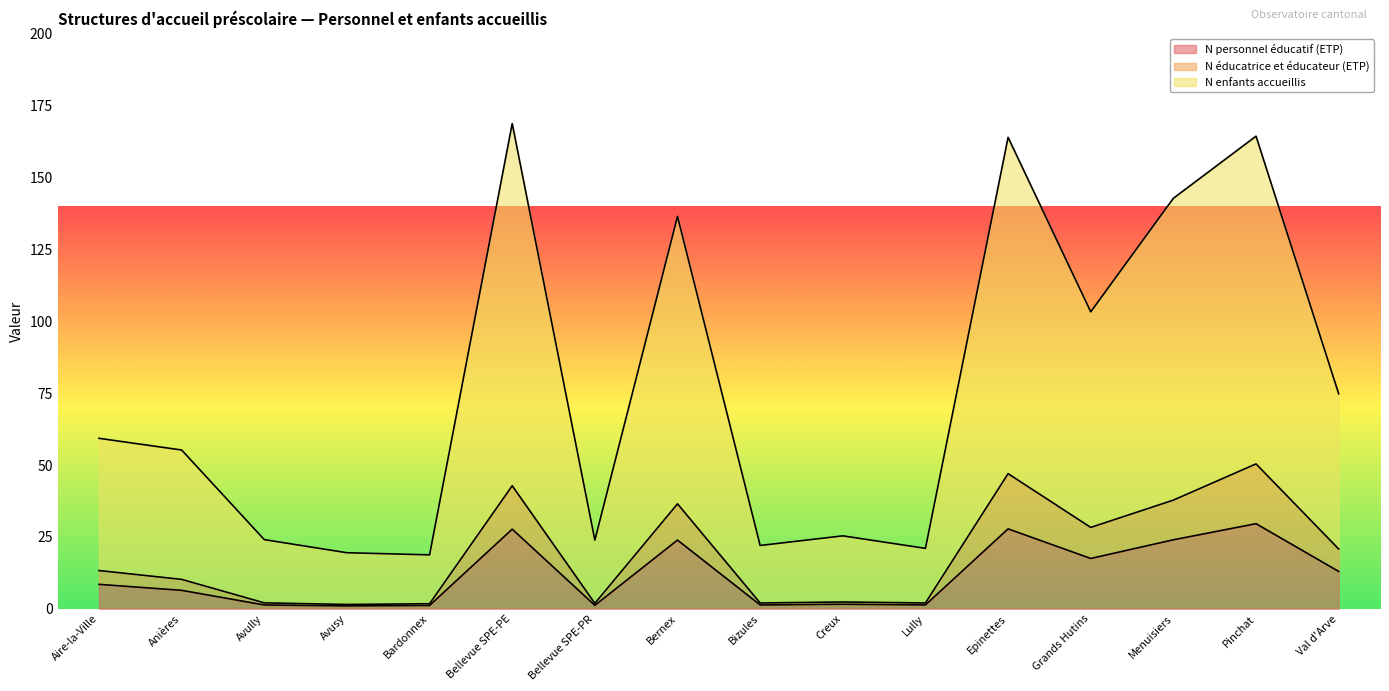

What is the maximum value shown in the chart?

168.8